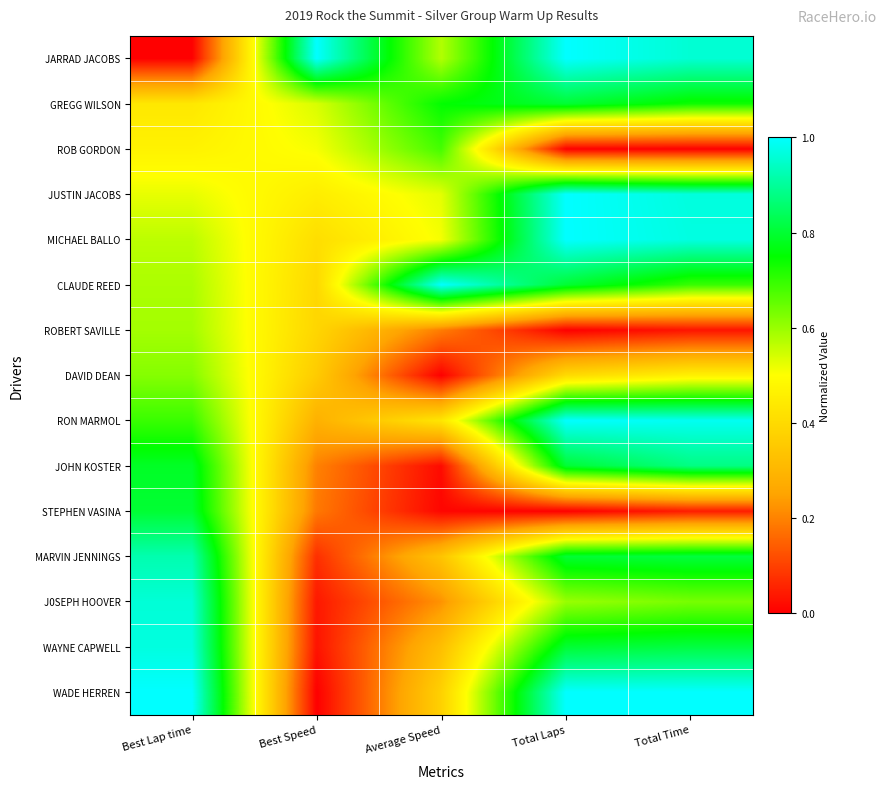

At which category does the chart reach its minimum across all series?

Best Lap time